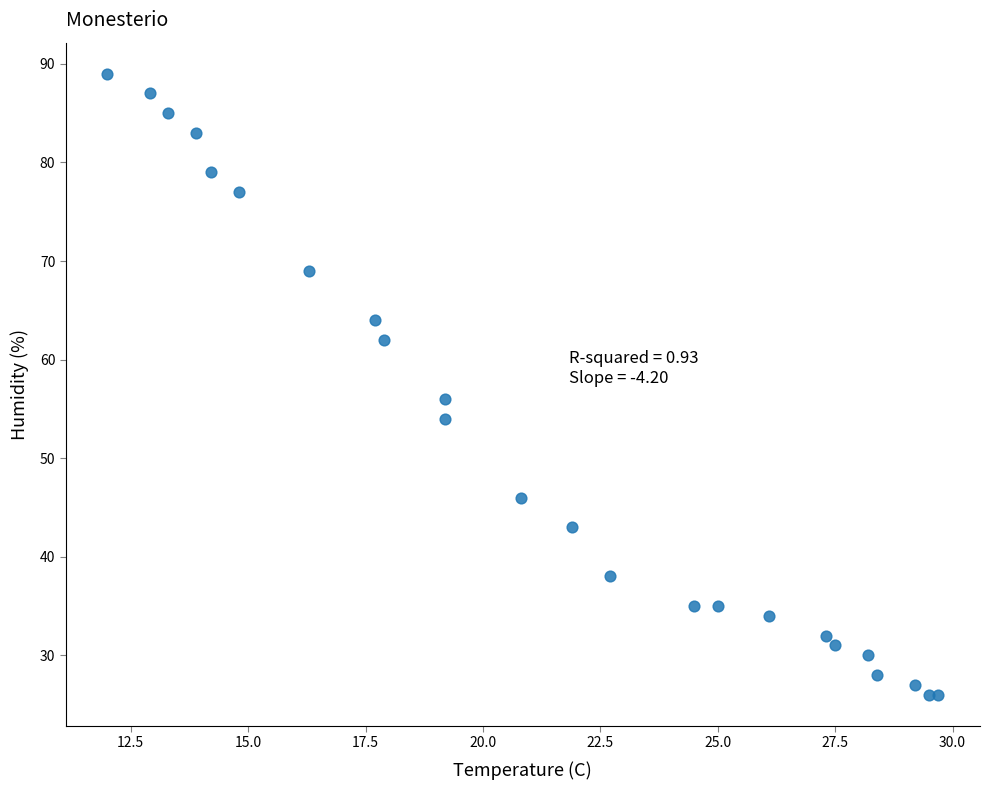

What is the range of Y values (max minus min)?

63